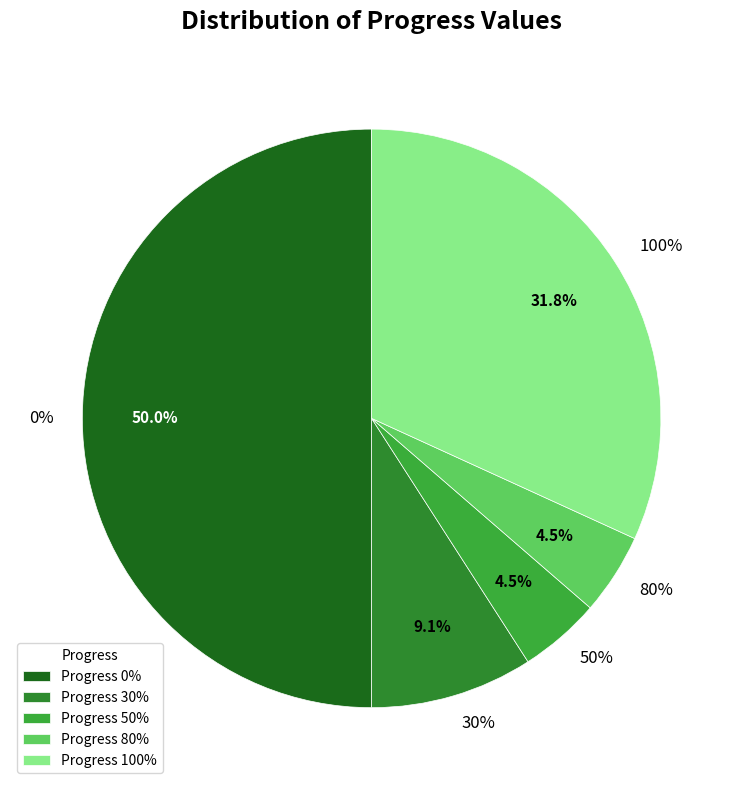

How many slices are in this pie chart?

5